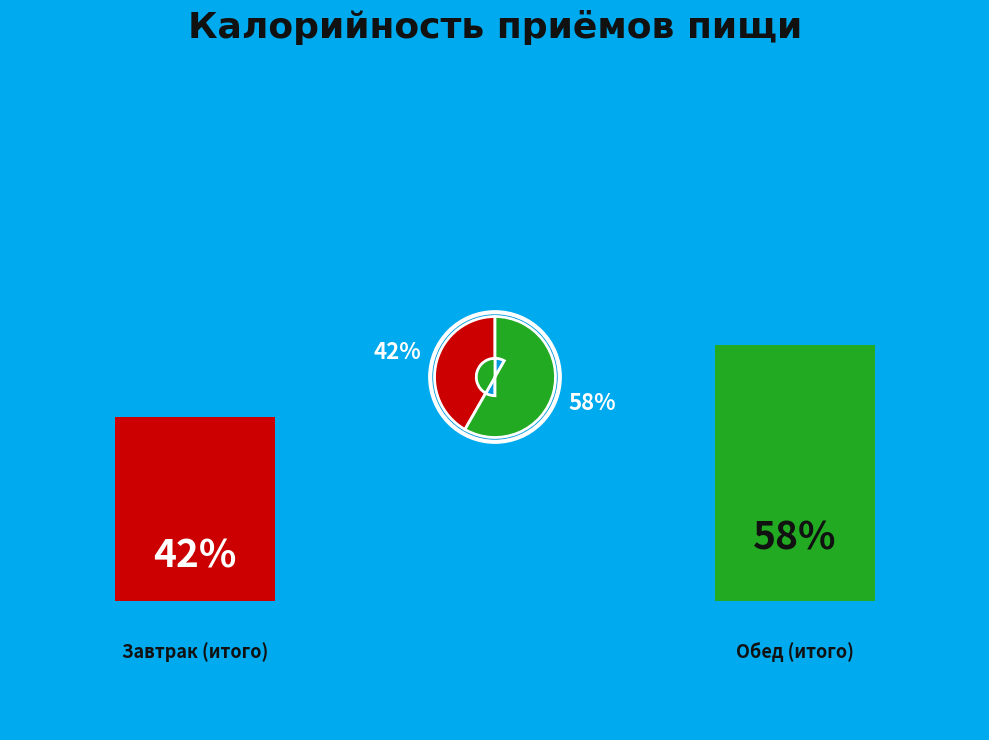

Which category accounts for the majority?

Обед (итого)